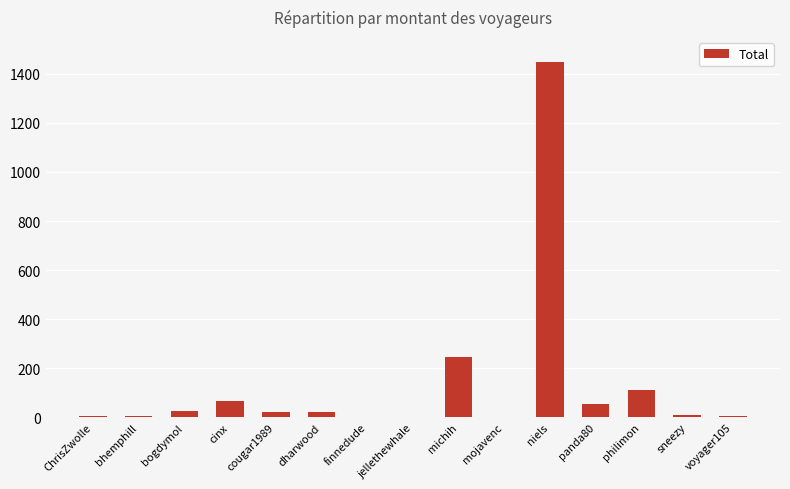

Approximately how many times larger is the value at cougar1989 compared to sneezy?

2.4